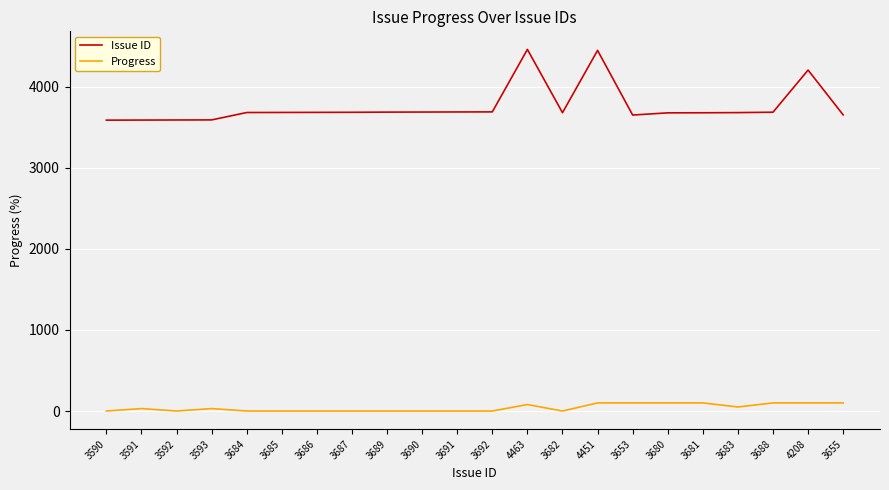

What is the total value across all series at 3655?

3755